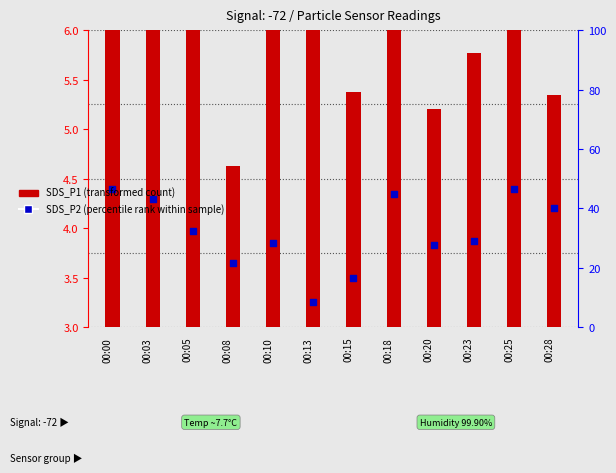

What are all the series names shown in the legend?

SDS_P1 (transformed count), SDS_P2 (percentile rank within sample)